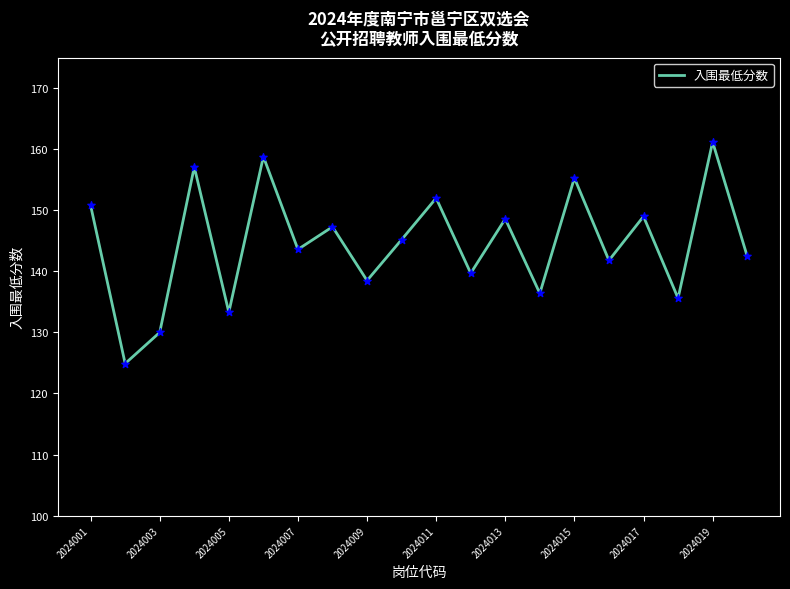

What is the difference between the maximum and minimum values?

36.3